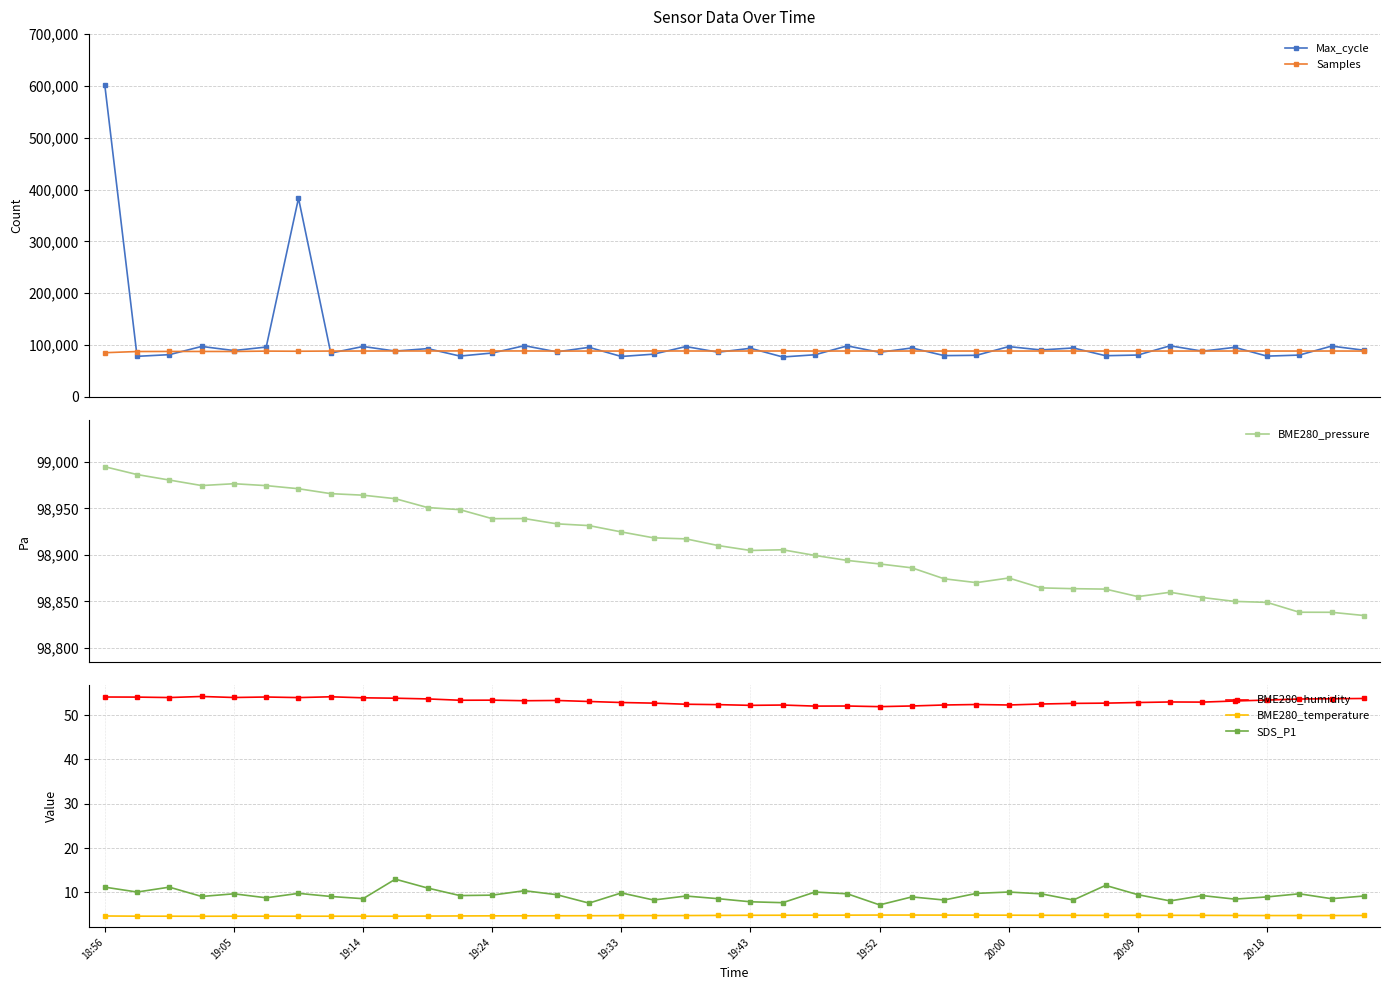

True or false: SDS_P1 and BME280_temperature intersect in this chart.

False